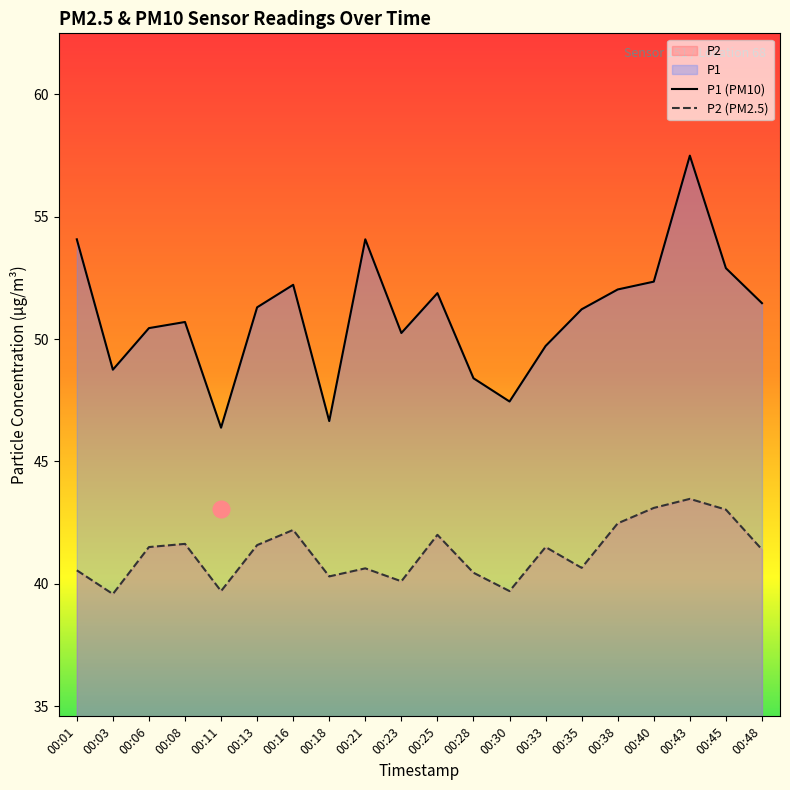

Reading left to right, transcribe all the data shown in this chart.

P1 (PM10): 00:01=54.1	00:03=48.8	00:06=50.5	00:08=50.7	00:11=46.4	00:13=51.3	00:16=52.2	00:18=46.6	00:21=54.1	00:23=50.2	00:25=51.9	00:28=48.4	00:30=47.5	00:33=49.7	00:35=51.2	00:38=52.0	00:40=52.4	00:43=57.5	00:45=52.9	00:48=51.5
P2 (PM2.5): 00:01=40.5	00:03=39.6	00:06=41.5	00:08=41.6	00:11=39.7	00:13=41.6	00:16=42.2	00:18=40.3	00:21=40.6	00:23=40.1	00:25=42.0	00:28=40.5	00:30=39.7	00:33=41.5	00:35=40.6	00:38=42.5	00:40=43.1	00:43=43.5	00:45=43.0	00:48=41.4